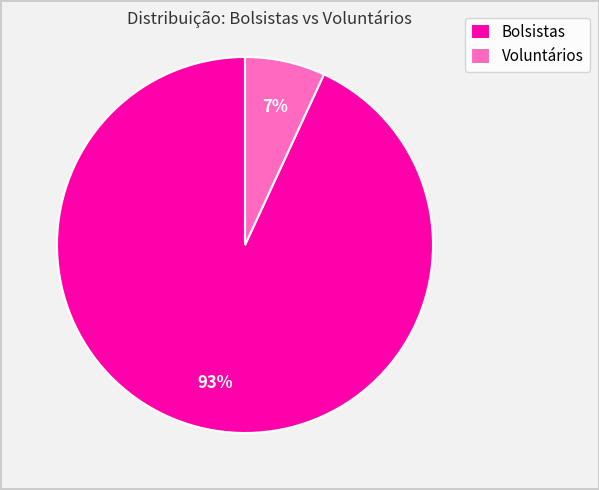

What percentage is the Bolsistas slice, to the nearest percent?

93%